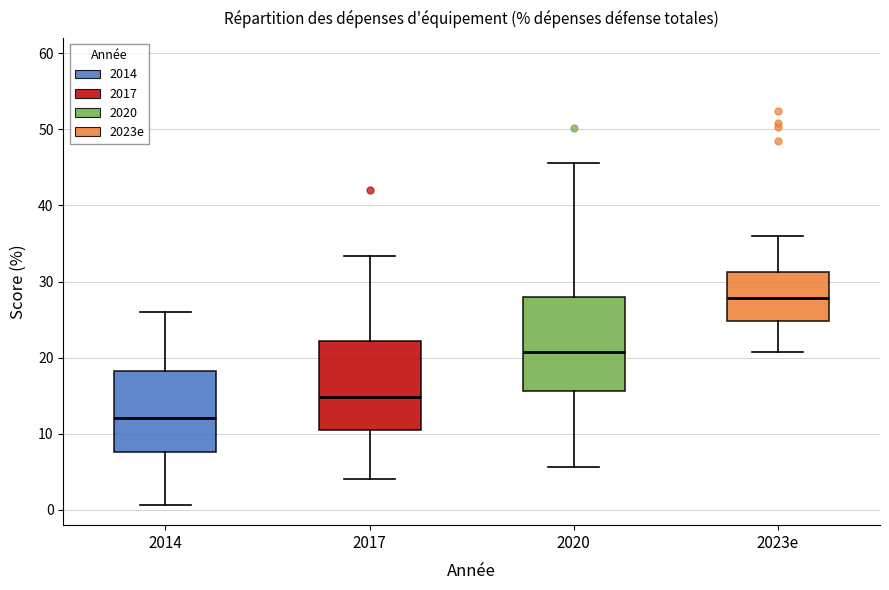

Where does the lower whisker of the box for 2014 end on the y-axis? The values are not printed on the chart, so give them approximately, as read against the axis.

1